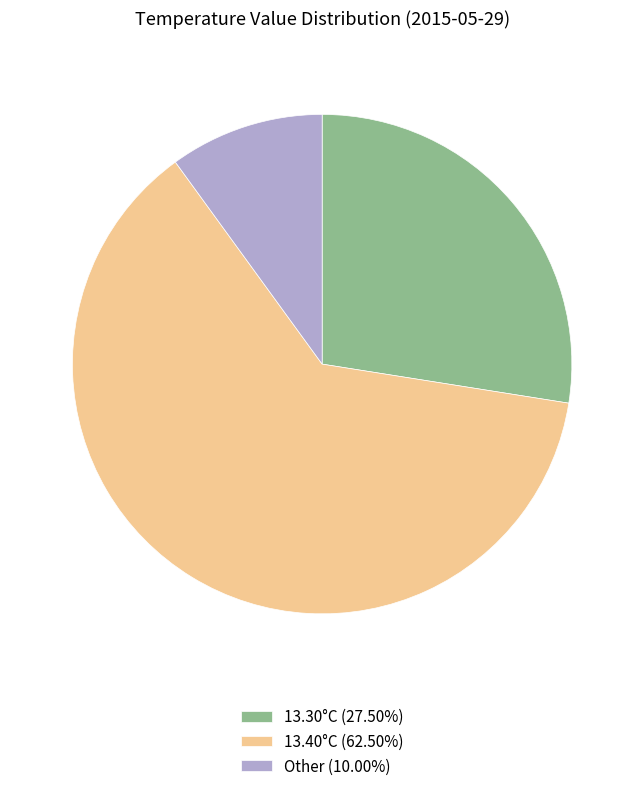

Approximately how many times larger is the value at Other (10.00%) compared to 13.30°C (27.50%)?

0.4